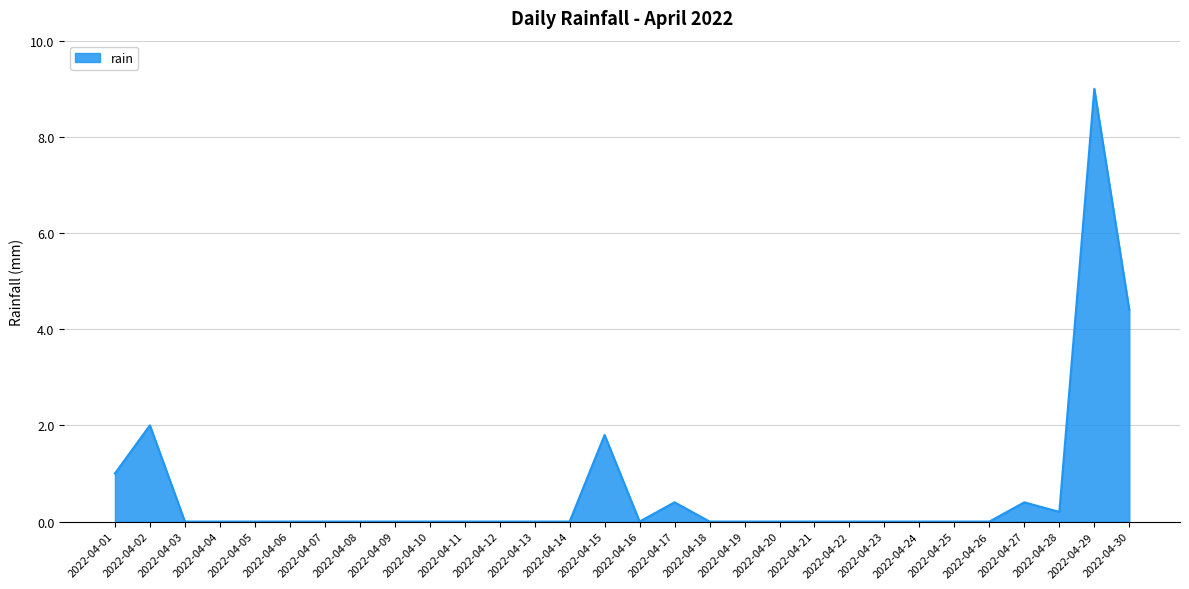

Is it true that the value at 2022-04-20 is -4.6?

False